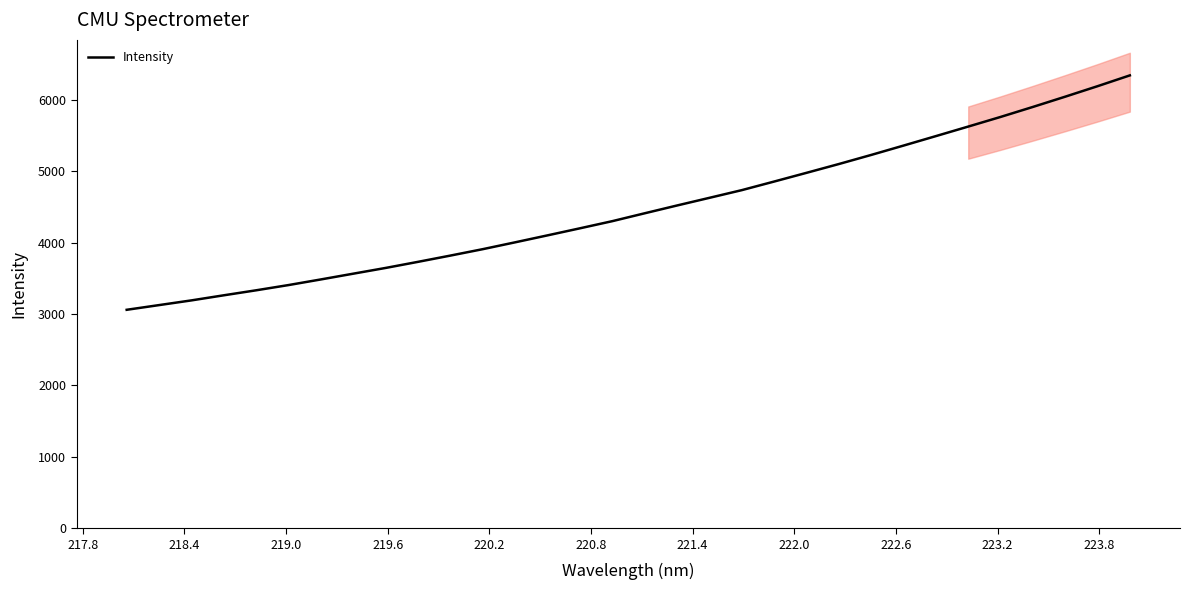

What is the smallest value displayed?

3060.1